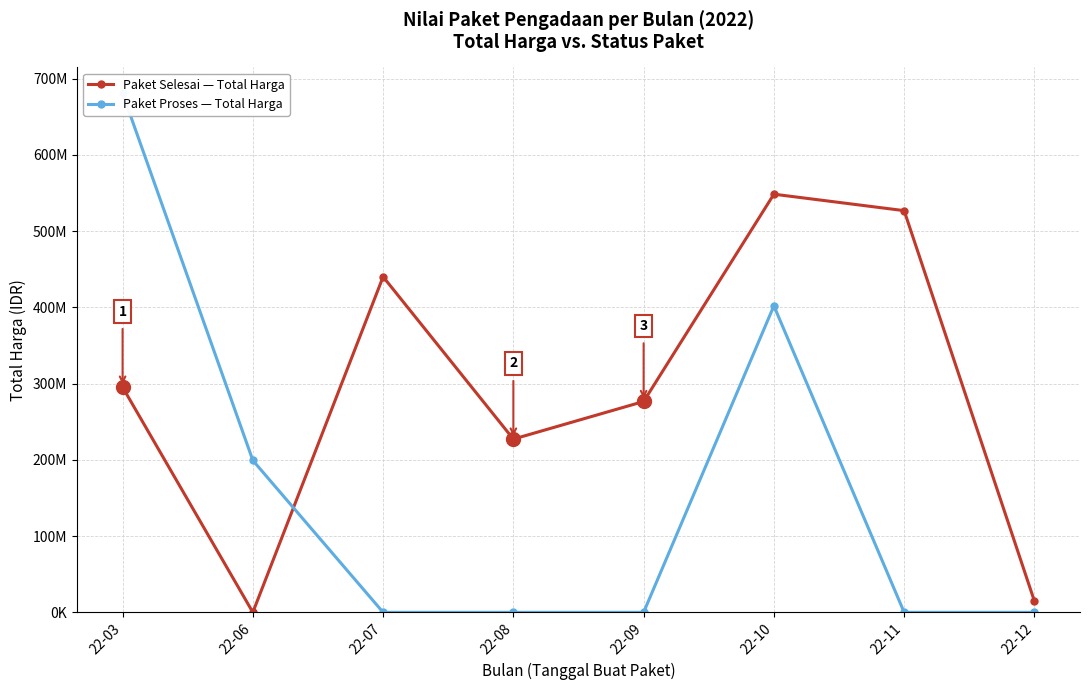

Which series has the largest range (max minus min)?

Paket Proses — Total Harga